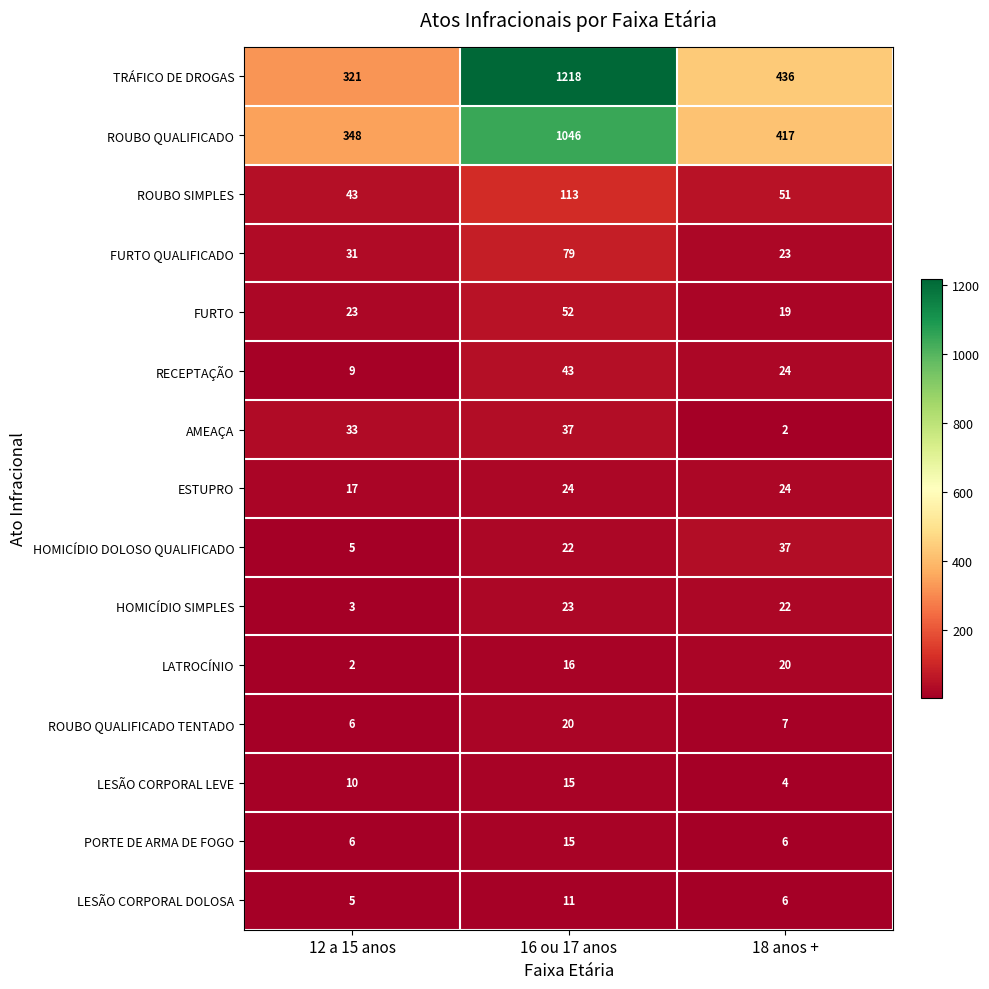

How many distinct data groups are displayed?

15